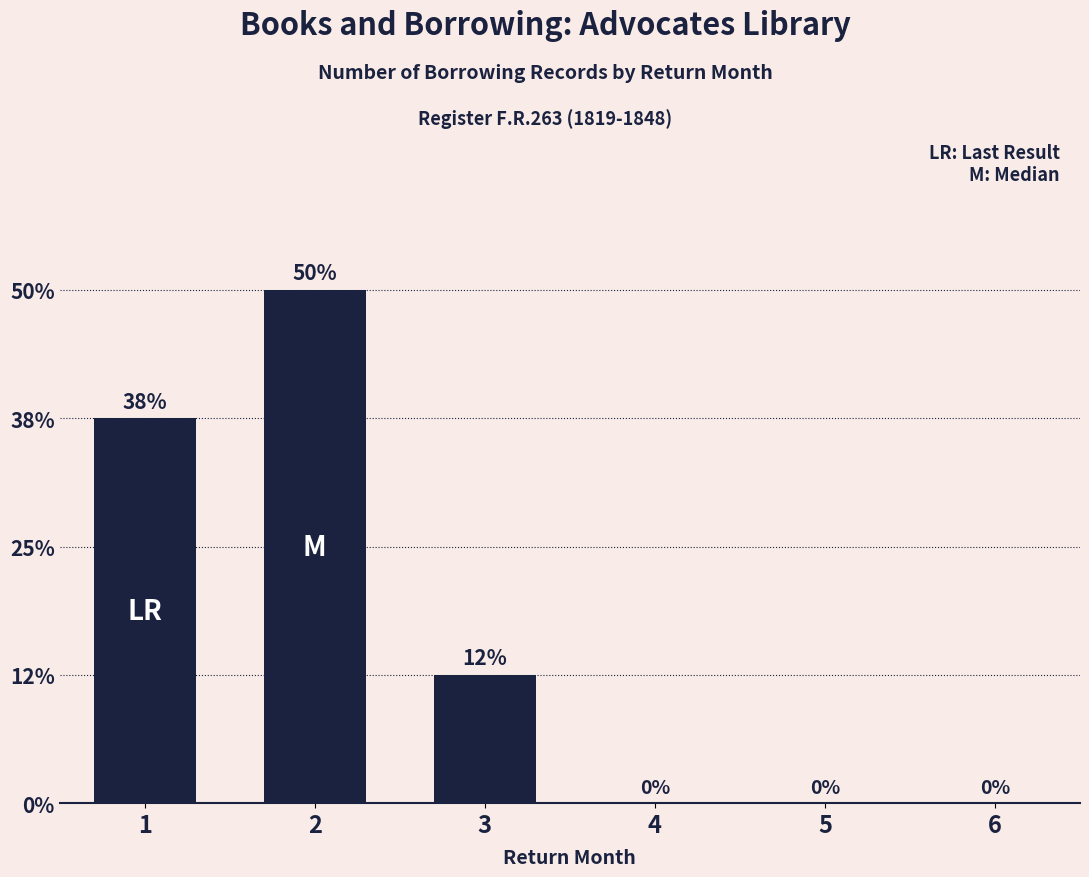

The chart shows a value of 3 at 2. True or false?

False